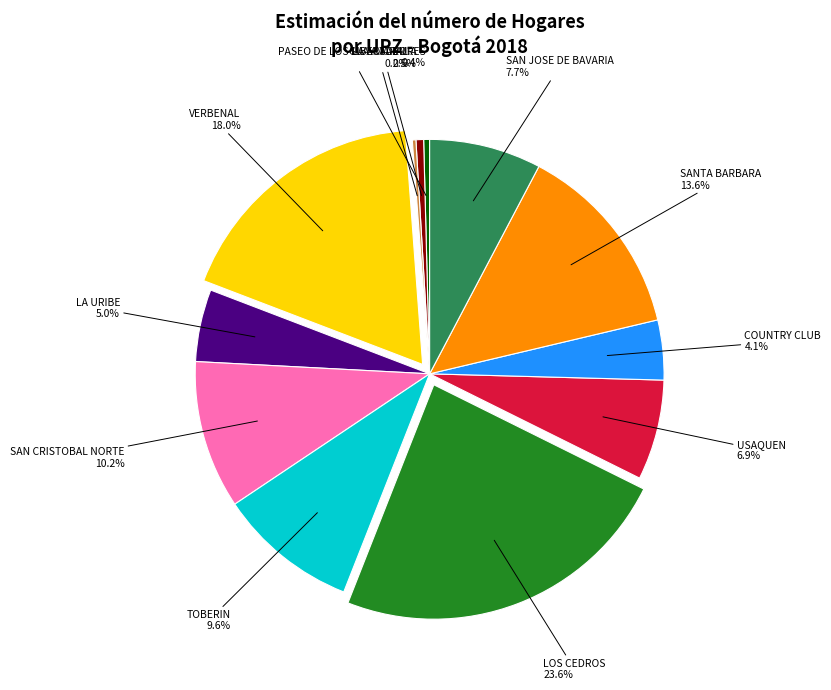

To the nearest percent, what is the average slice percentage?

8%